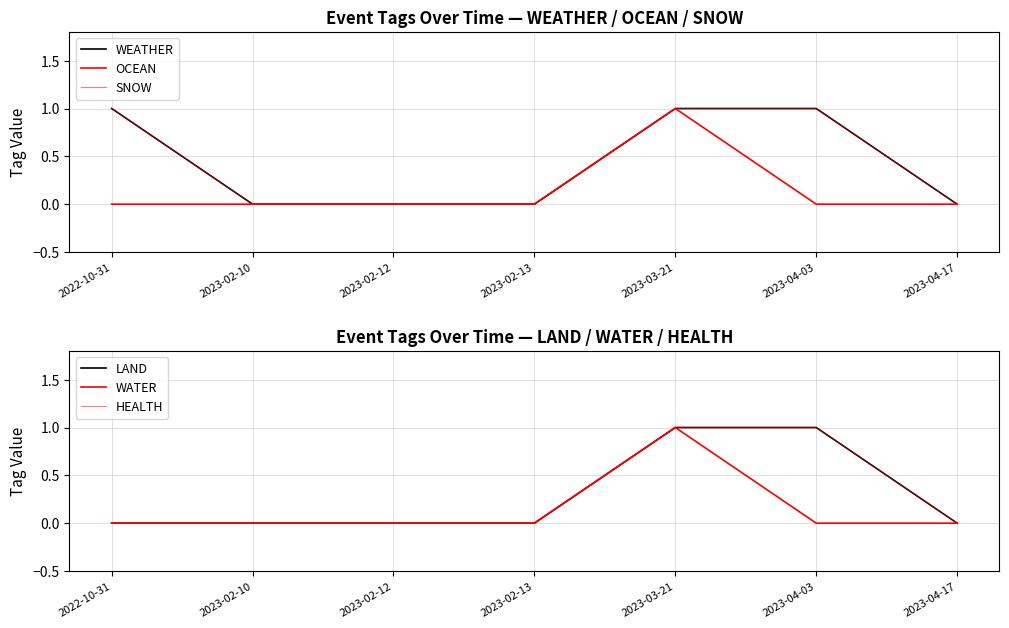

Reading right to left, list all the values displayed in this chart.

WEATHER: 2023-04-17=0	2023-04-03=1	2023-03-21=1	2023-02-13=0	2023-02-12=0	2023-02-10=0	2022-10-31=1
OCEAN: 2023-04-17=0	2023-04-03=0	2023-03-21=1	2023-02-13=0	2023-02-12=0	2023-02-10=0	2022-10-31=0
SNOW: 2023-04-17=0	2023-04-03=1	2023-03-21=1	2023-02-13=0	2023-02-12=0	2023-02-10=0	2022-10-31=1
LAND: 2023-04-17=0	2023-04-03=1	2023-03-21=1	2023-02-13=0	2023-02-12=0	2023-02-10=0	2022-10-31=0
WATER: 2023-04-17=0	2023-04-03=0	2023-03-21=1	2023-02-13=0	2023-02-12=0	2023-02-10=0	2022-10-31=0
HEALTH: 2023-04-17=0	2023-04-03=1	2023-03-21=1	2023-02-13=0	2023-02-12=0	2023-02-10=0	2022-10-31=0